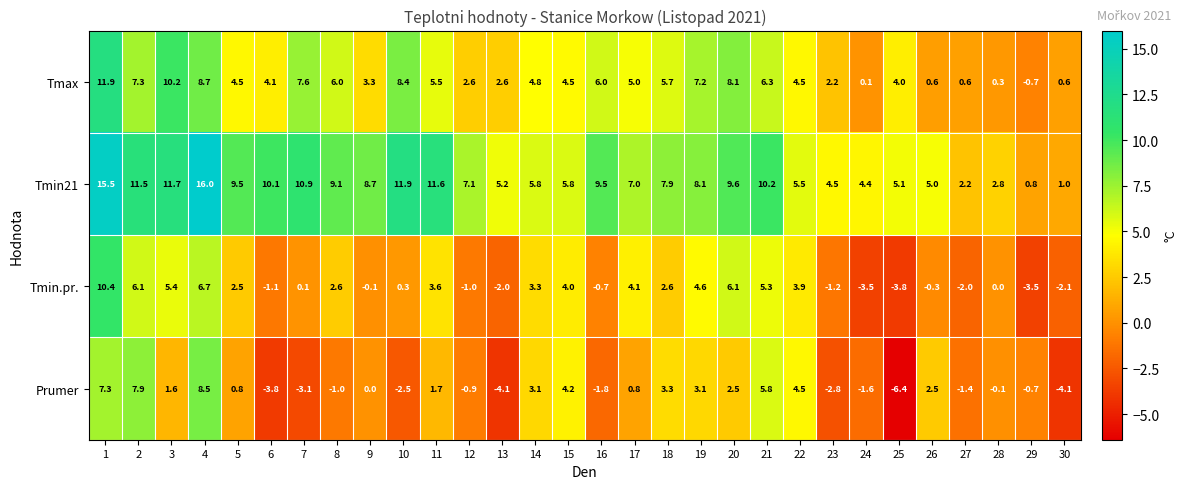

Which label corresponds to the largest value in the chart?

4